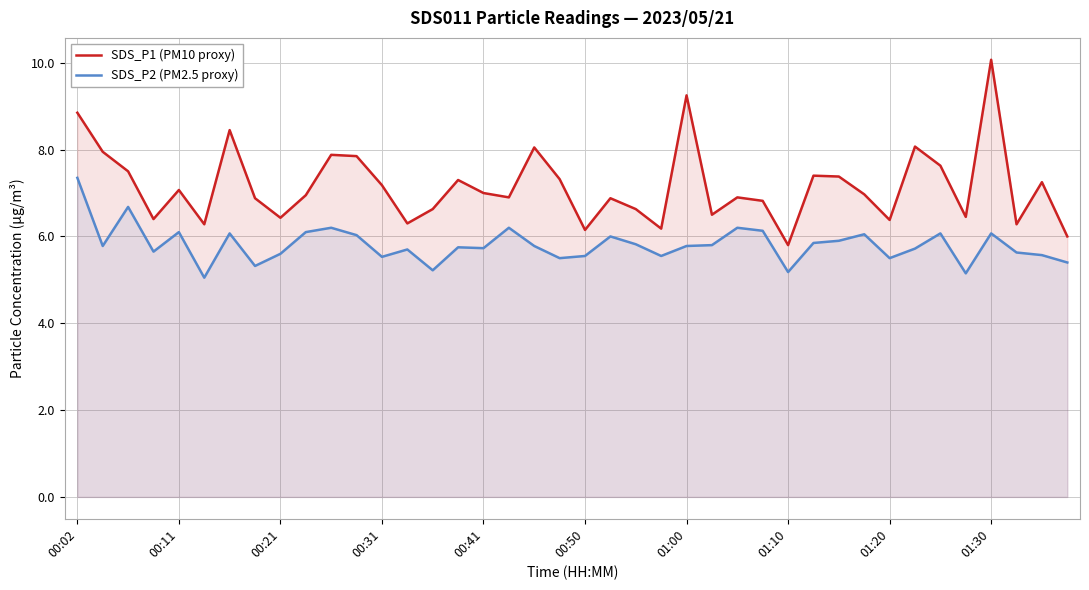

What is the total value across all series at 00:50?

11.7